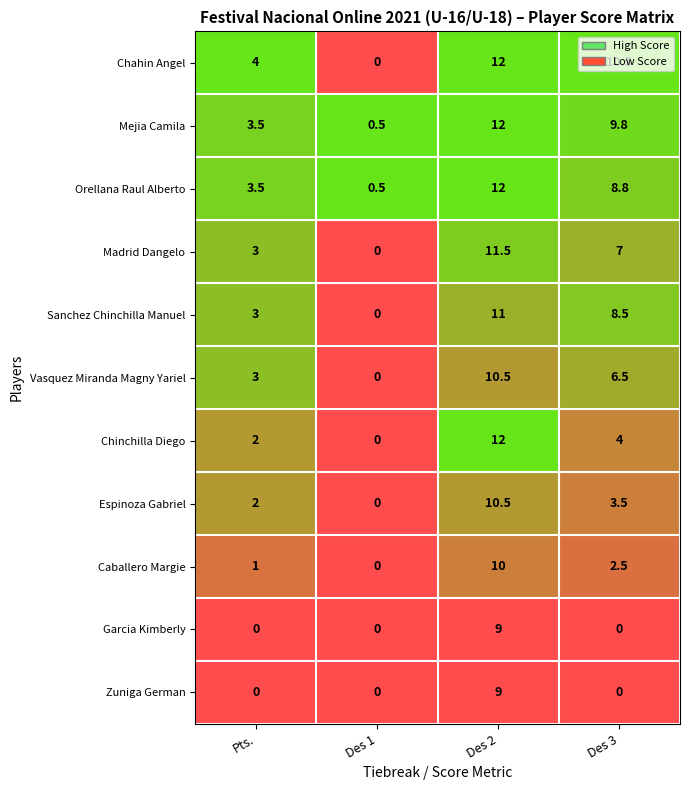

Reading left to right, extract all data points from this chart.

Chahin Angel: 0=4.0	1=0.0	2=12.0	3=10.5
Mejia Camila: 0=3.5	1=0.5	2=12.0	3=9.8
Orellana Raul Alberto: 0=3.5	1=0.5	2=12.0	3=8.8
Madrid Dangelo: 0=3.0	1=0.0	2=11.5	3=7.0
Sanchez Chinchilla Manuel: 0=3.0	1=0.0	2=11.0	3=8.5
Vasquez Miranda Magny Yariel: 0=3.0	1=0.0	2=10.5	3=6.5
Chinchilla Diego: 0=2.0	1=0.0	2=12.0	3=4.0
Espinoza Gabriel: 0=2.0	1=0.0	2=10.5	3=3.5
Caballero Margie: 0=1.0	1=0.0	2=10.0	3=2.5
Garcia Kimberly: 0=0.0	1=0.0	2=9.0	3=0.0
Zuniga German: 0=0.0	1=0.0	2=9.0	3=0.0